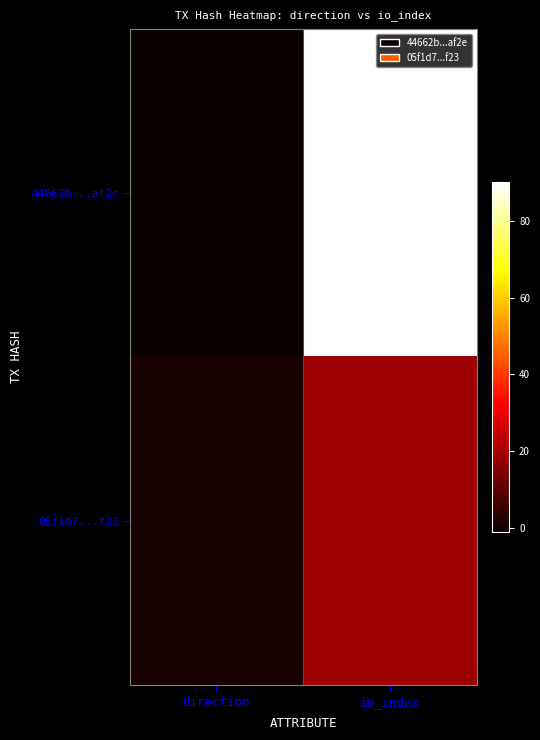

Count the 44662b...af2e values in the range -1 to 90.

2